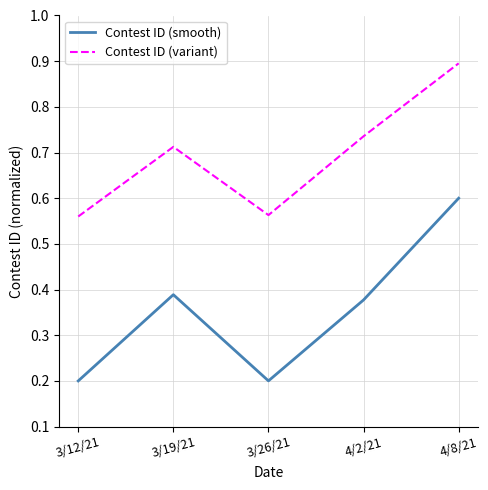

Read the Contest ID (variant) value at 4/8/21.

0.9